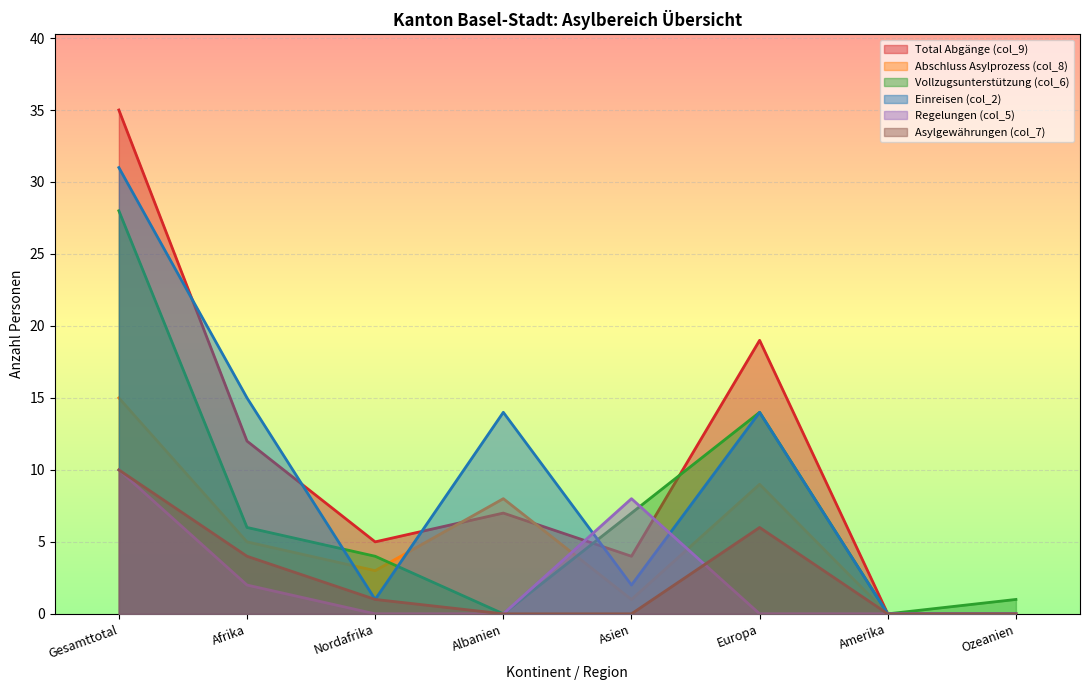

Which category has the highest value in the Einreisen (col_2) series?

Gesamttotal